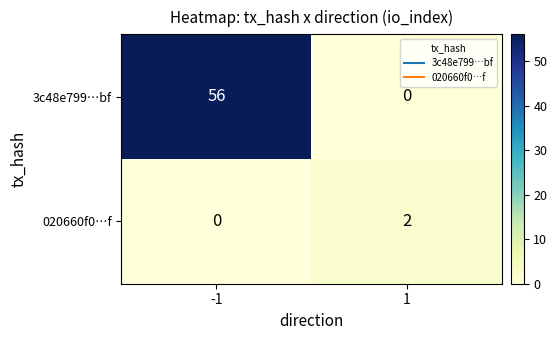

How many data points does each series have?

2